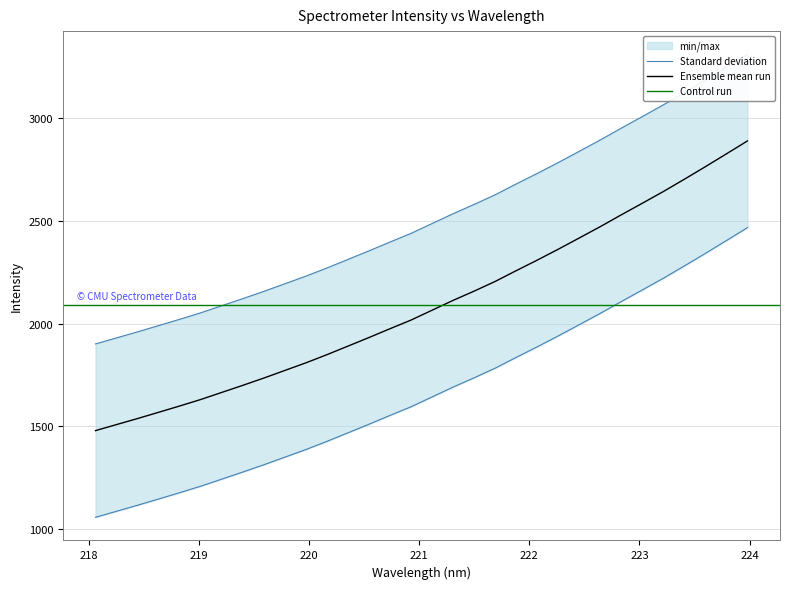

What is the approximate value at 220.7354?

2396.9